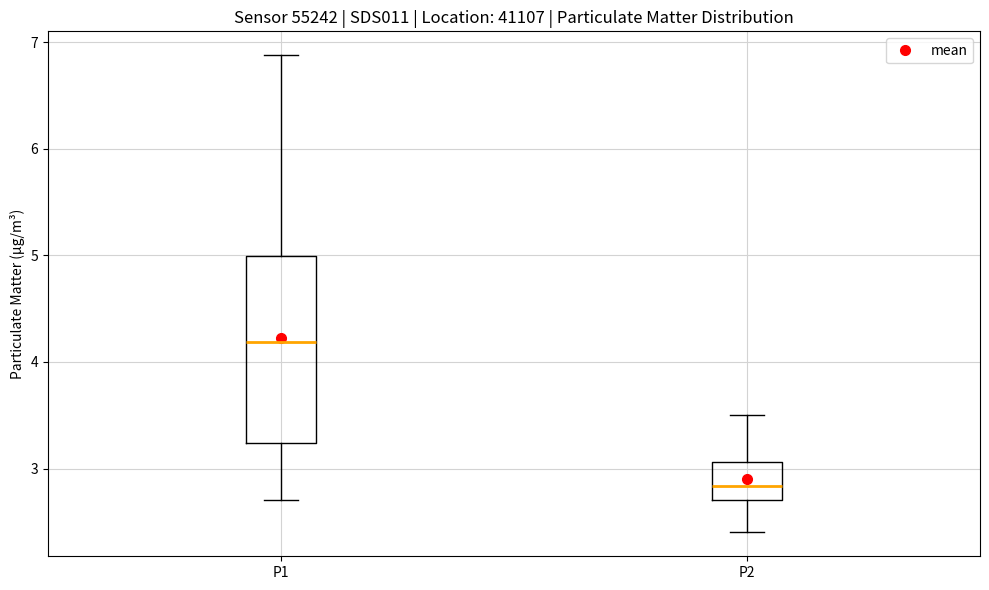

Where does the lower whisker of the box for P1 end on the y-axis? The values are not printed on the chart, so give them approximately, as read against the axis.

2.7